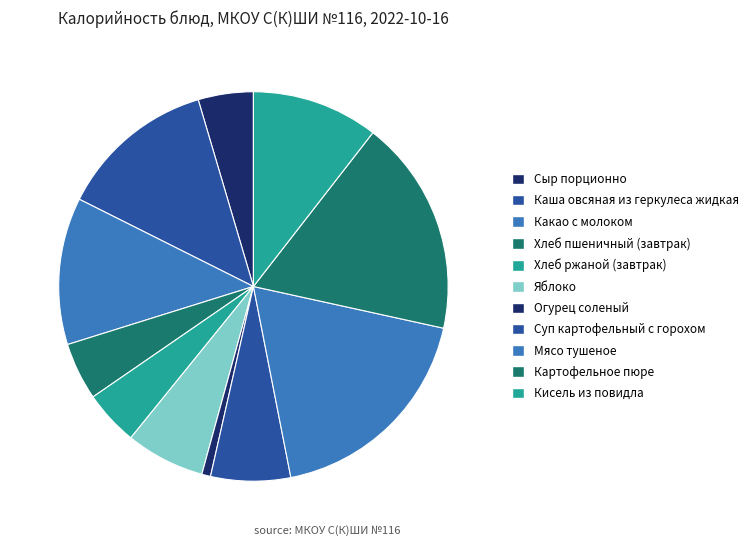

How many slices are in this pie chart?

11